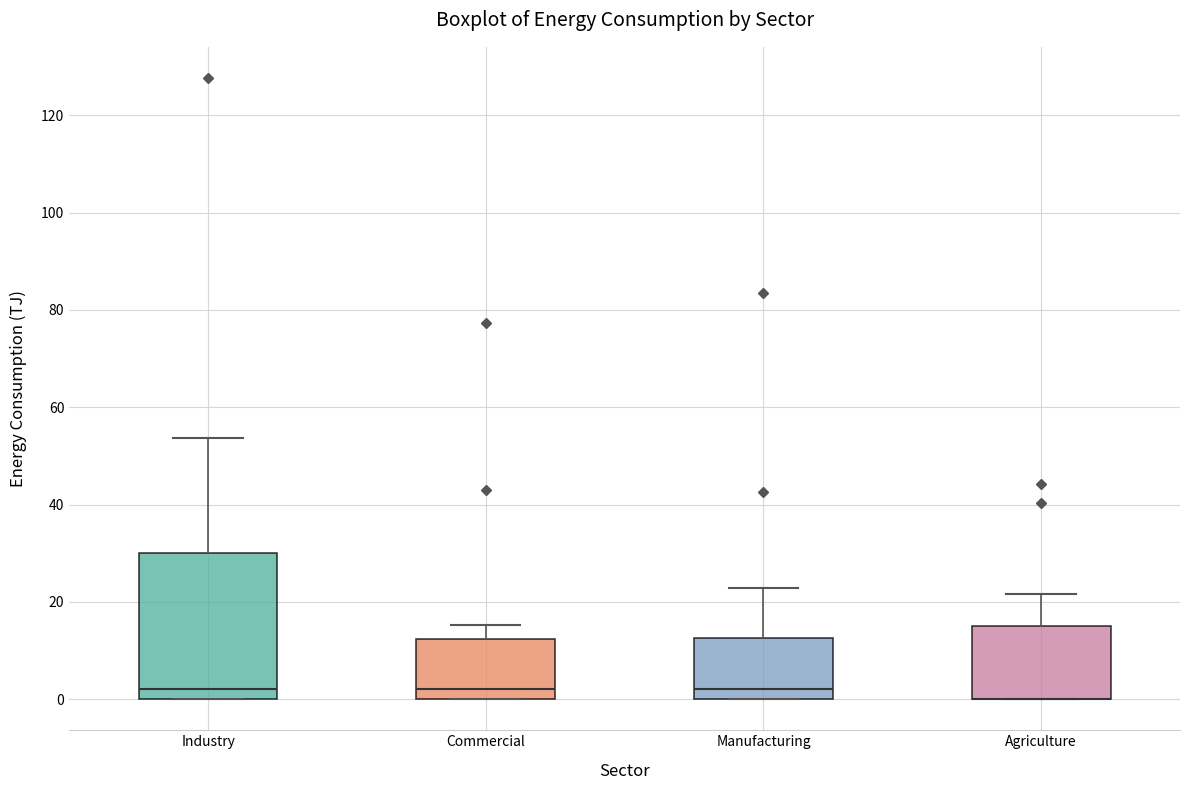

Reading left to right, read every box against the y-axis: the position of its median line, the range the box covers, and the ends of its whiskers. The values are not printed on the chart, so give them approximately, as read against the axis.

Industry: median 2, box 0 to 30, whiskers 0 to 54
Commercial: median 2, box 0 to 12, whiskers 0 to 16
Manufacturing: median 2, box 0 to 12, whiskers 0 to 22
Agriculture: median 0 (drawn on the box's lower edge), box 0 to 16, whiskers 0 to 22